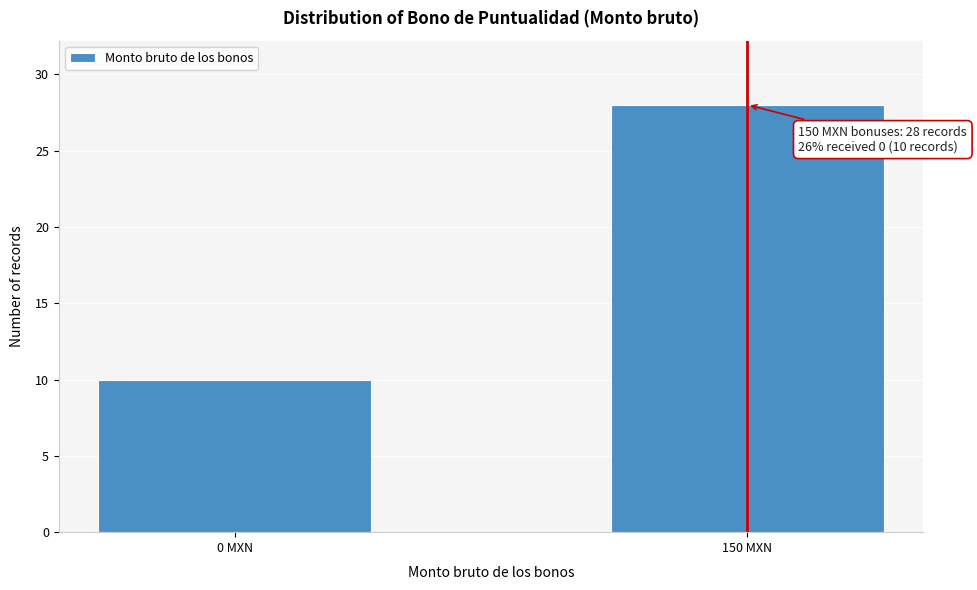

Reading right to left, transcribe all the data shown in this chart.

28	10